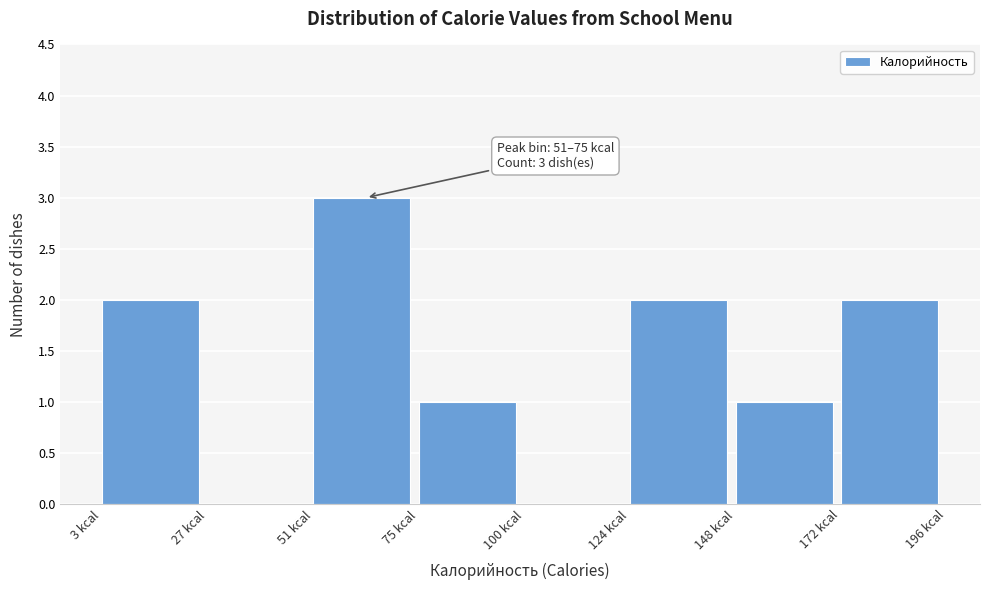

Over which range of the x-axis is the bar tallest?

50 to 75